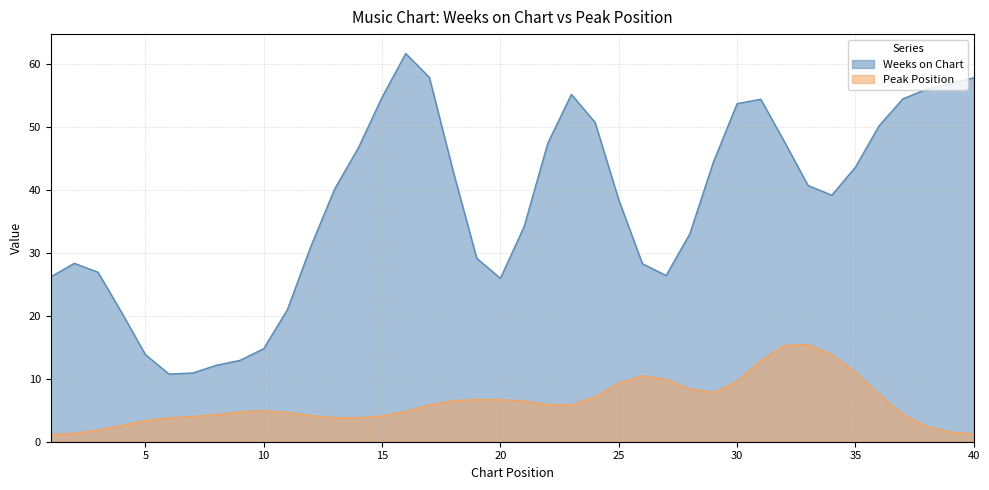

True or false: Peak Position has a value of 4.9 at 10.

True